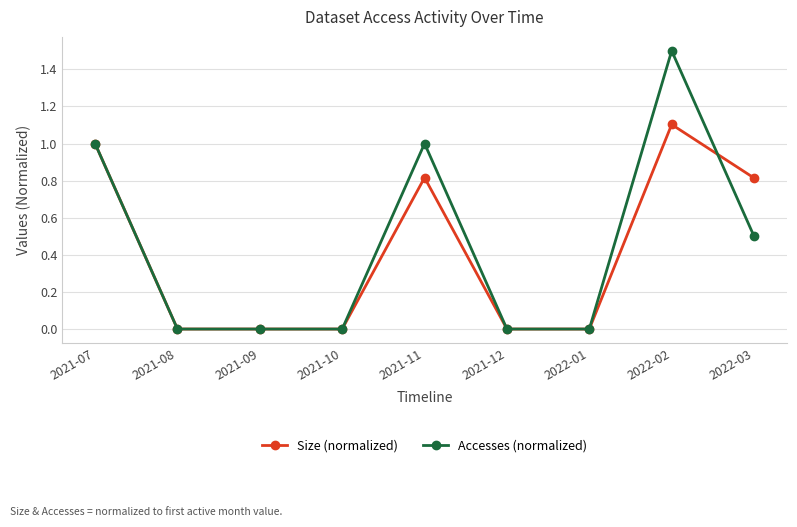

What position from the left is 2022-01?

7